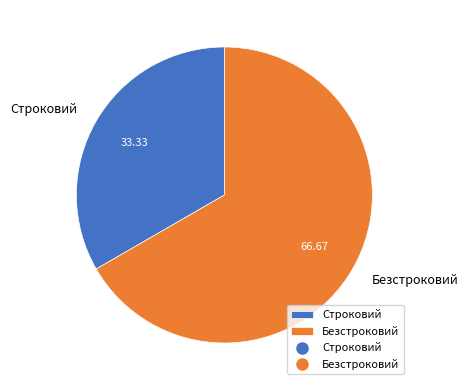

What is the ratio of the value at Строковий to the value at Безстроковий?

0.5